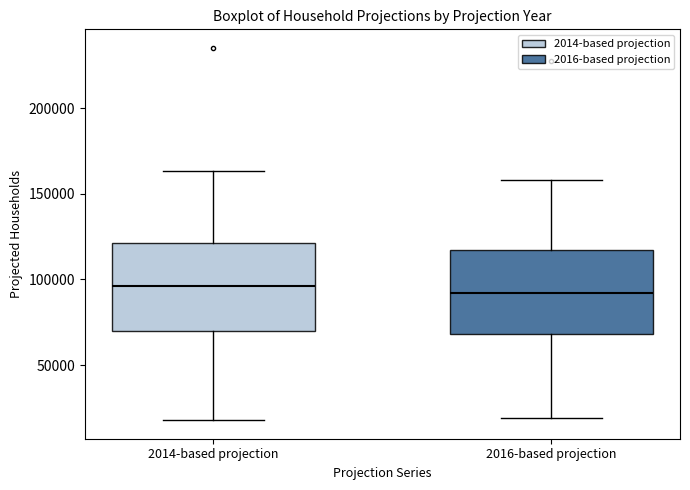

Reading left to right, transcribe this box plot: for each box, give where its median line is, the range the box spans, and where its two whiskers end, as read against the y-axis. The values are not printed on the chart, so give them approximately, as read against the axis.

2014-based projection: median 95000, box 70000 to 120000, whiskers 20000 to 165000
2016-based projection: median 90000, box 70000 to 115000, whiskers 20000 to 160000